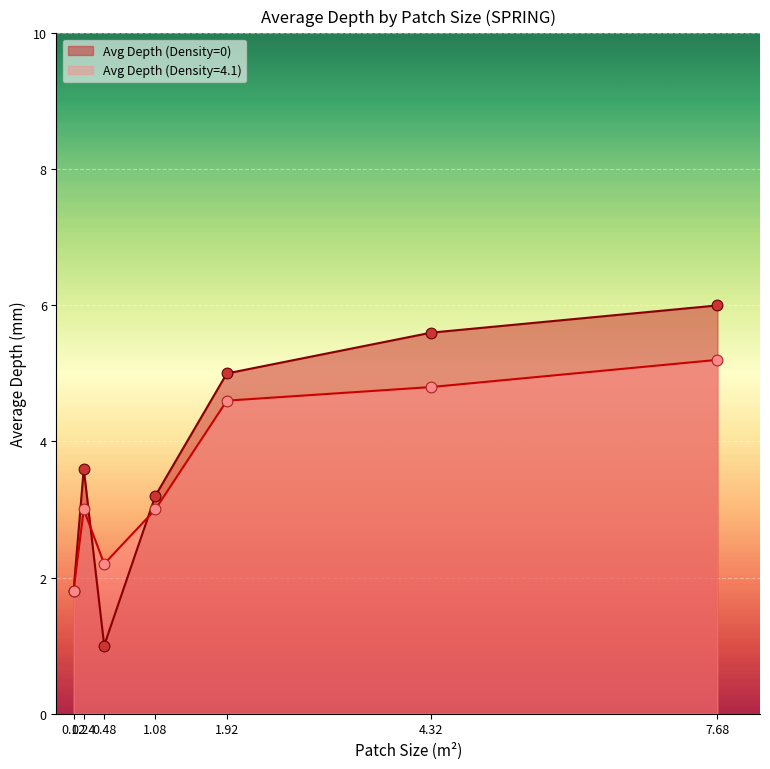

Which series has the widest spread of values?

Avg Depth (Density=0)